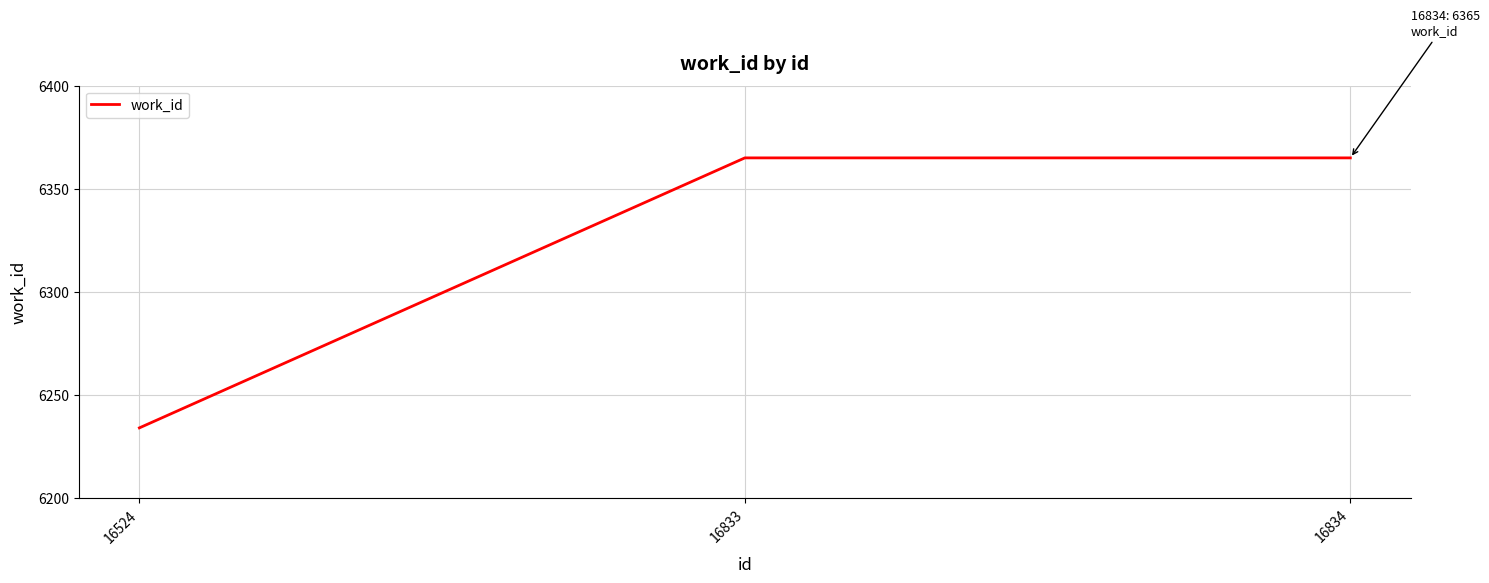

Count the number of data series in this chart.

1